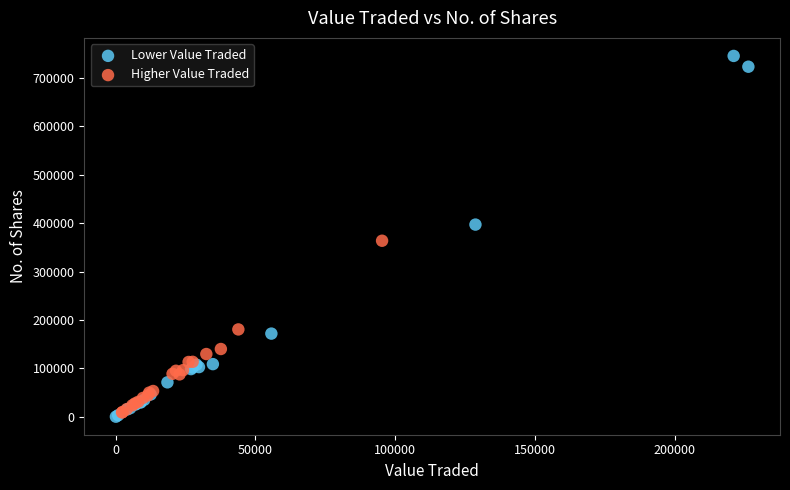

Which series has the widest spread of Y values?

Lower Value Traded